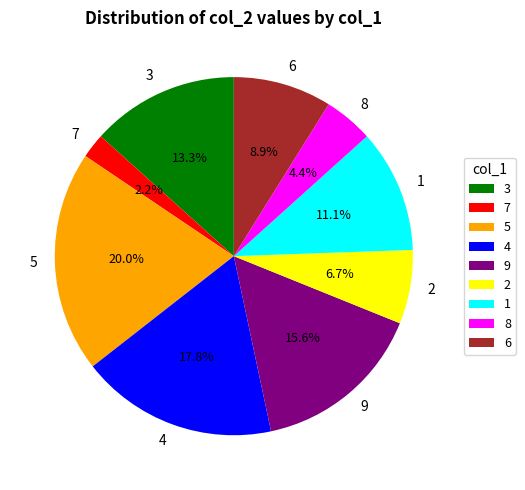

How many segments does this pie chart have?

9